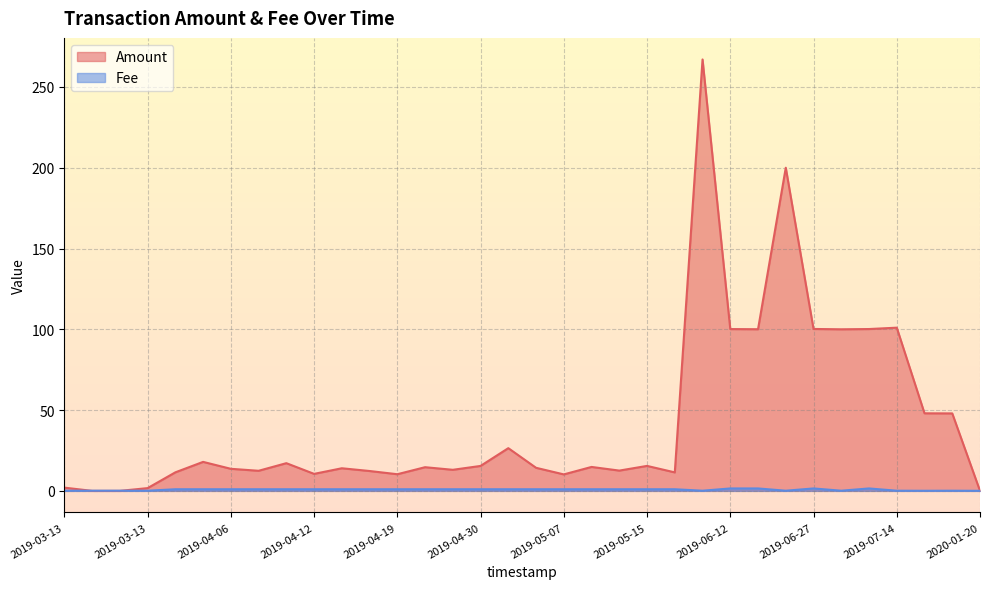

How many distinct data groups are displayed?

2